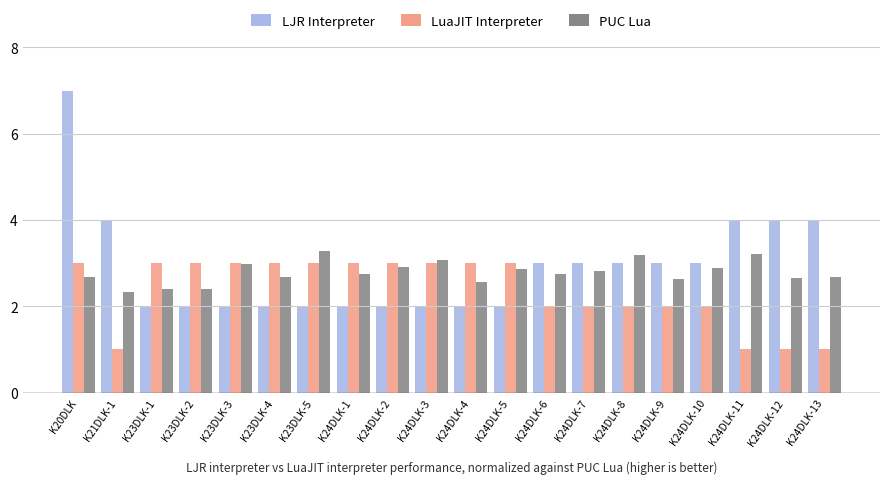

What is the total value across all series at K24DLK-2?

7.9